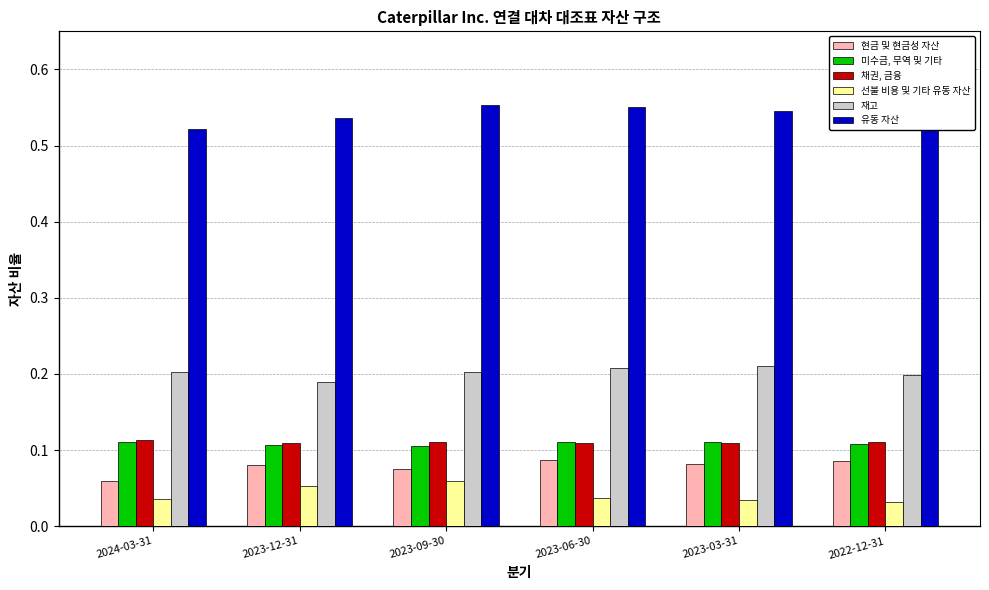

What is the label of the 3rd bar from the right?

2023-06-30